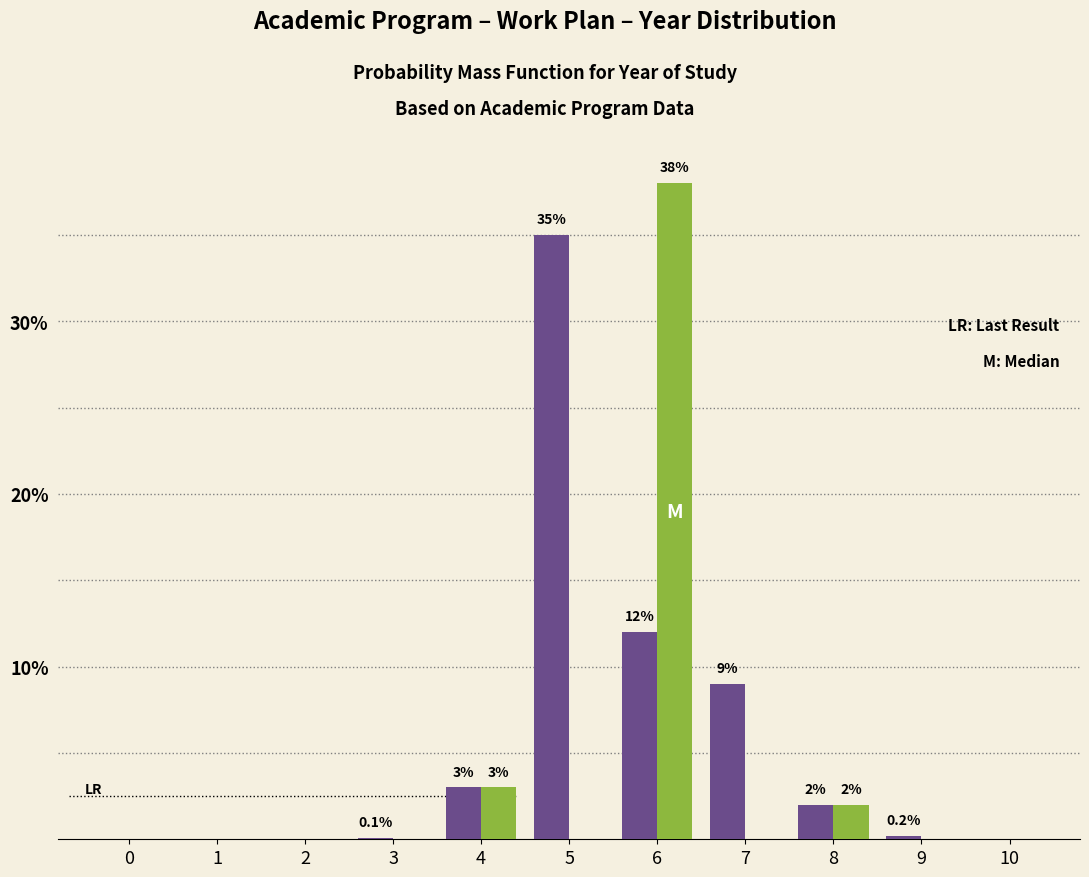

Which label corresponds to the largest value in the chart?

6